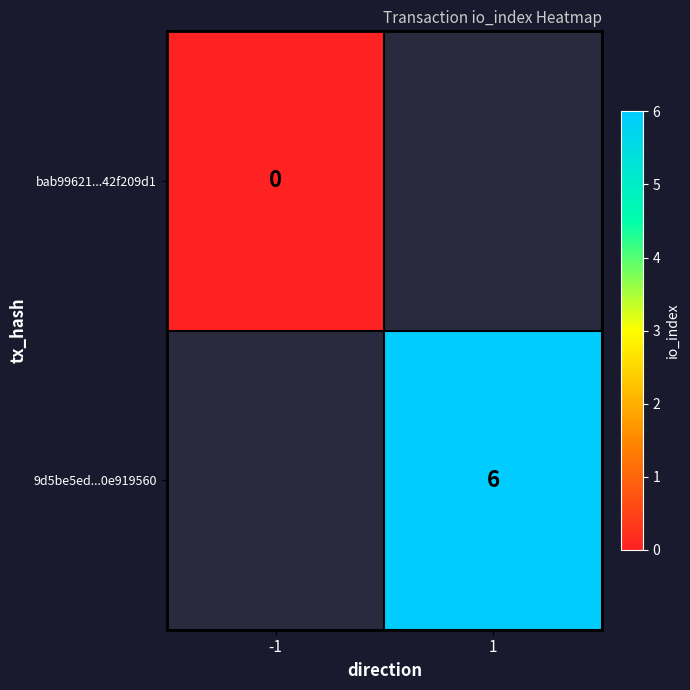

True or false: 9d5be5ed...0e919560 has a value of 6 at 1.

True